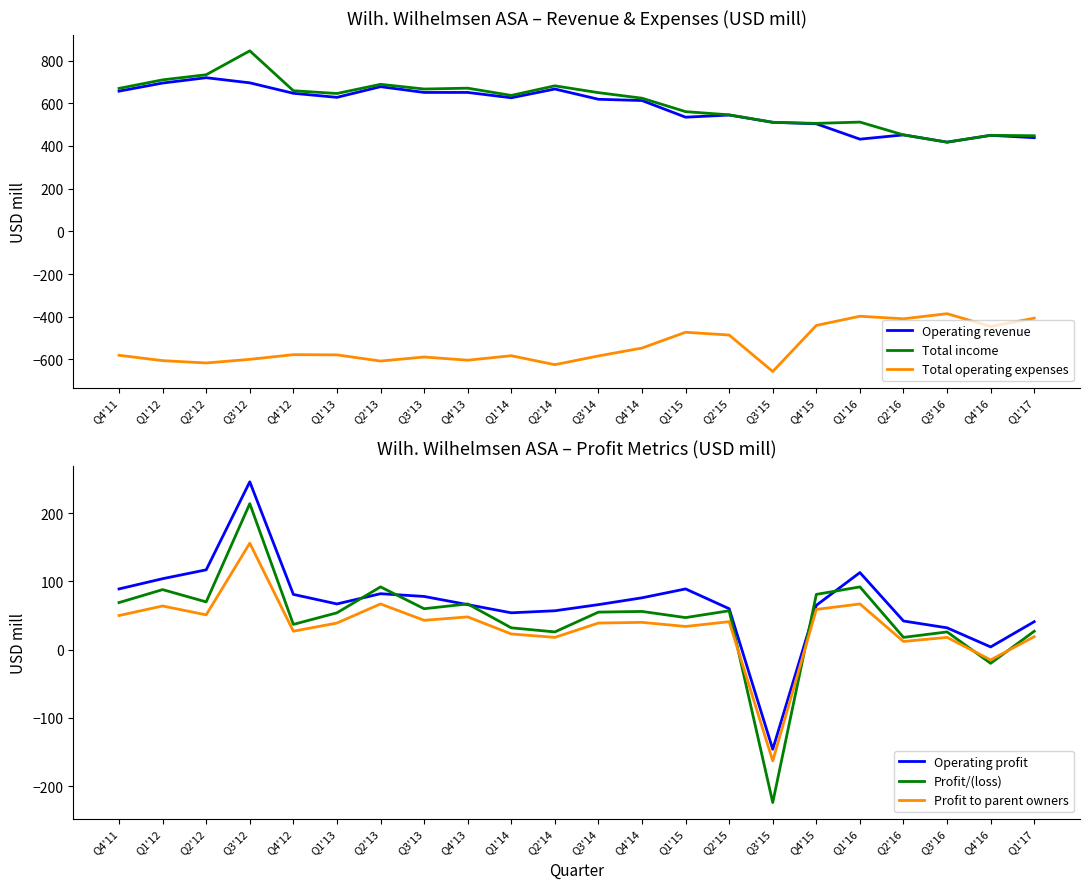

Which has a higher value, Q1'13 or Q4'14?

Q1'13